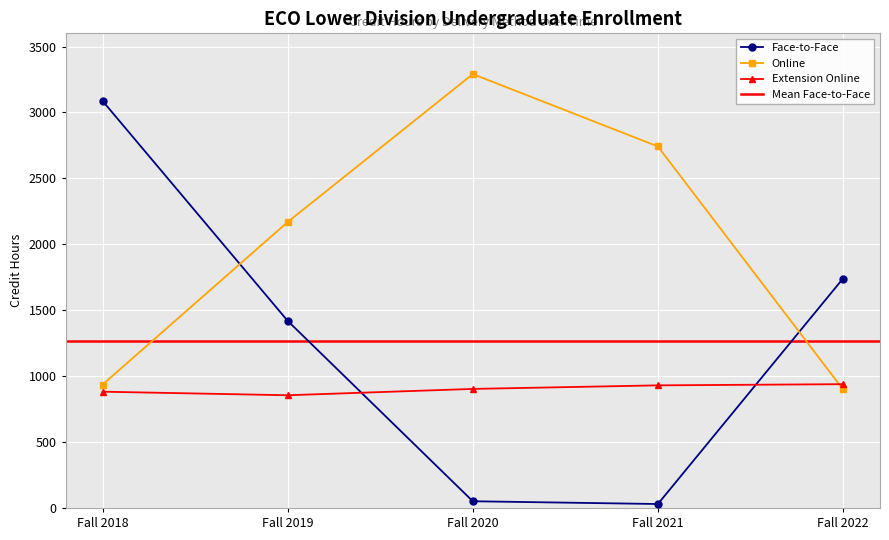

At Fall 2018, list the series in order from largest to smallest.

Face-to-Face, Online, Extension Online